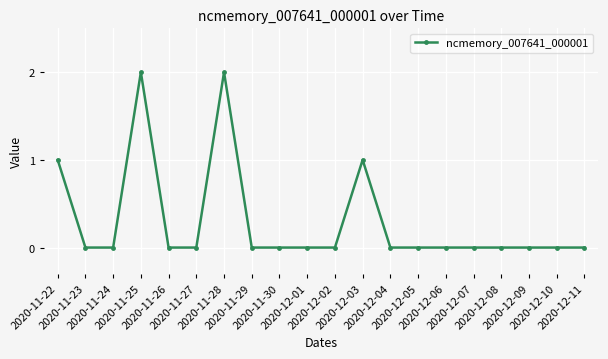

Count the number of categories in the chart.

20